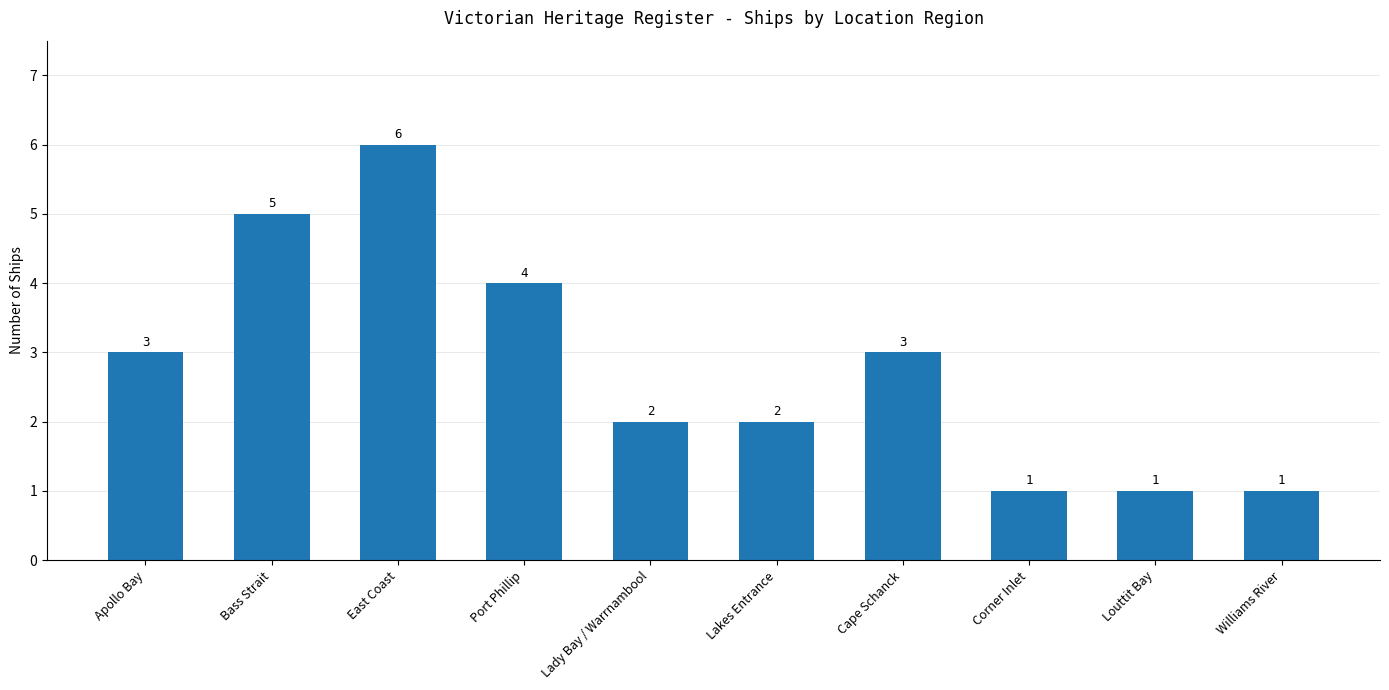

At which category does the chart reach its peak across all series?

East Coast